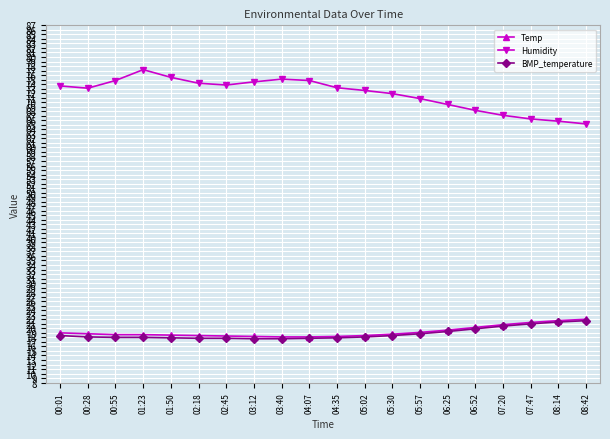

How many distinct data groups are displayed?

3